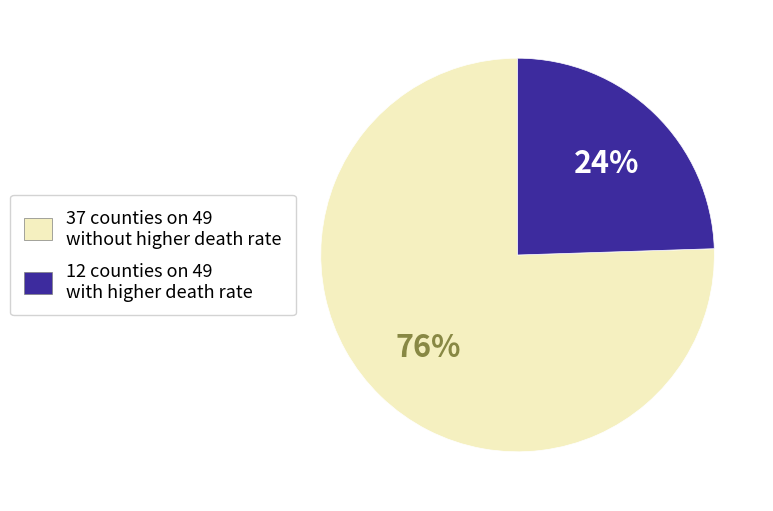

Which has a higher value, 12 counties on 49 with higher death rate or 37 counties on 49 without higher death rate?

37 counties on 49 without higher death rate